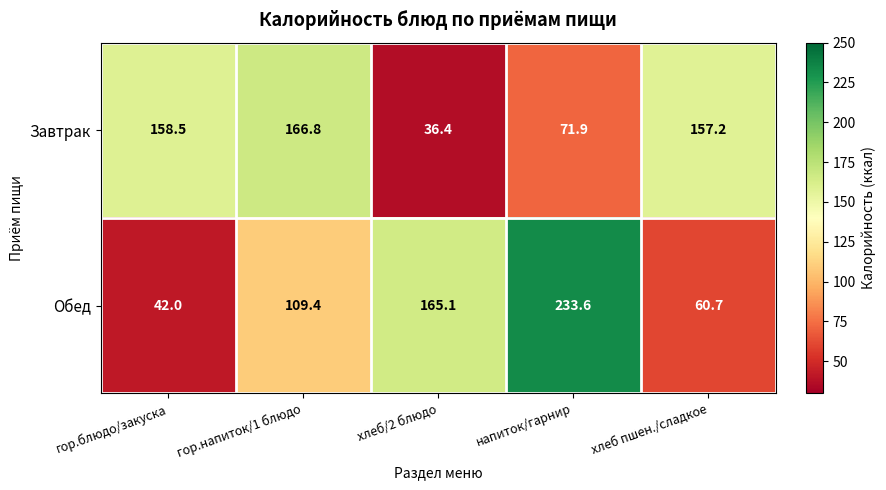

What is the total value across all series at гор.напиток/1 блюдо?

276.2